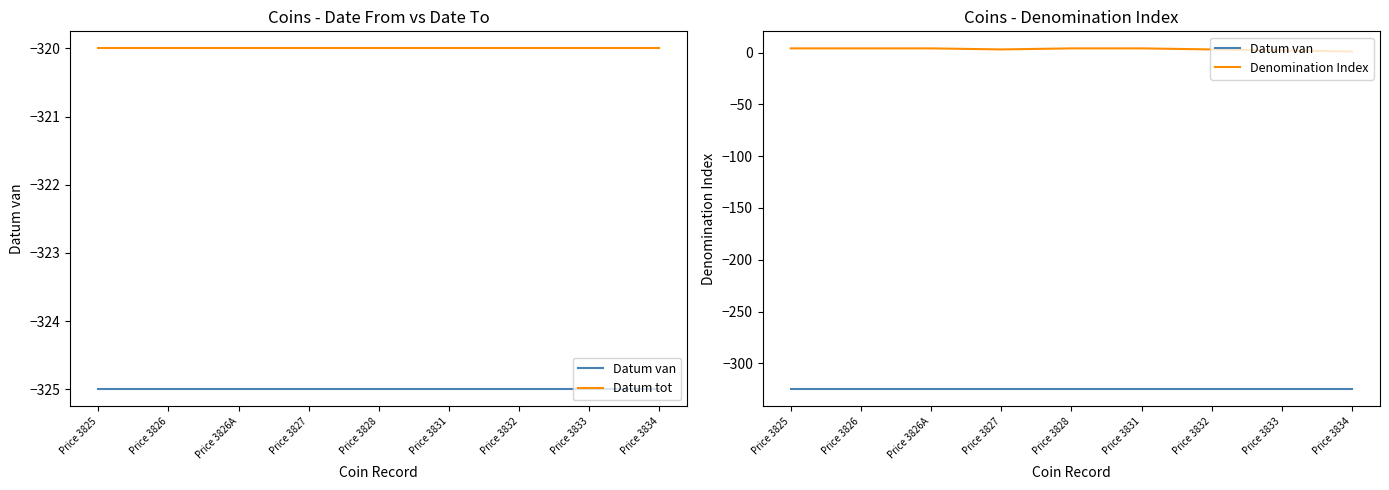

What is the difference between the maximum and minimum values in the Denomination Index series?

3